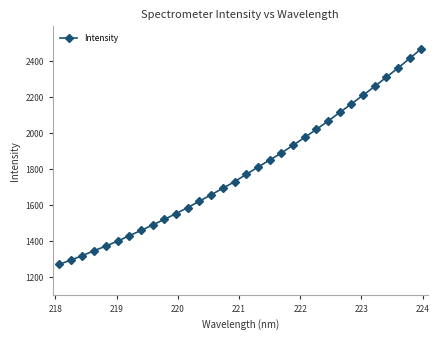

What is the sum of all values?

57423.3